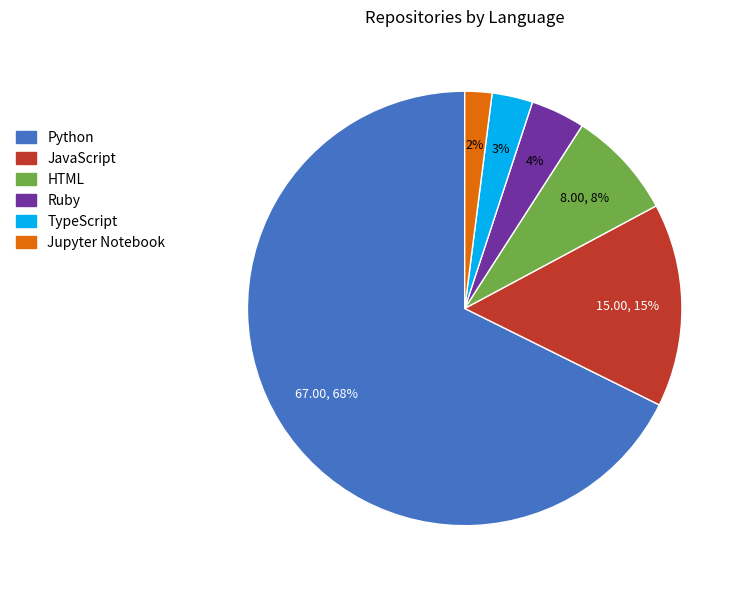

Which slice represents more than half of the pie?

Python